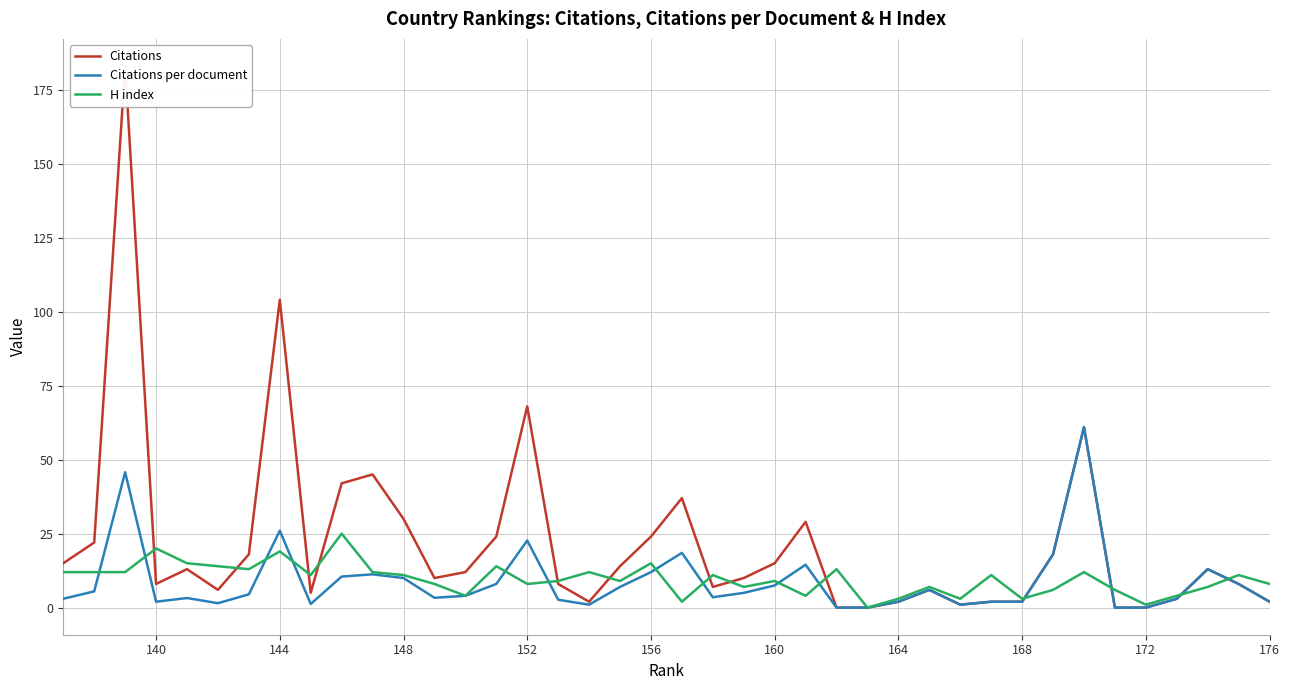

What are all the series names shown in the legend?

Citations, Citations per document, H index